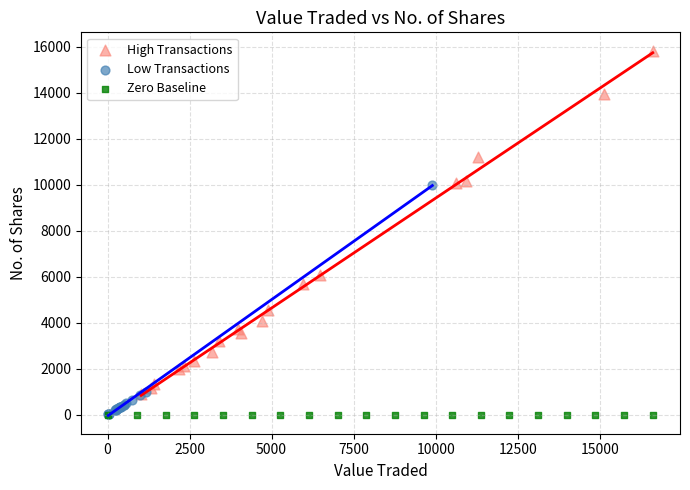

Which series contains the highest Y value?

High Transactions